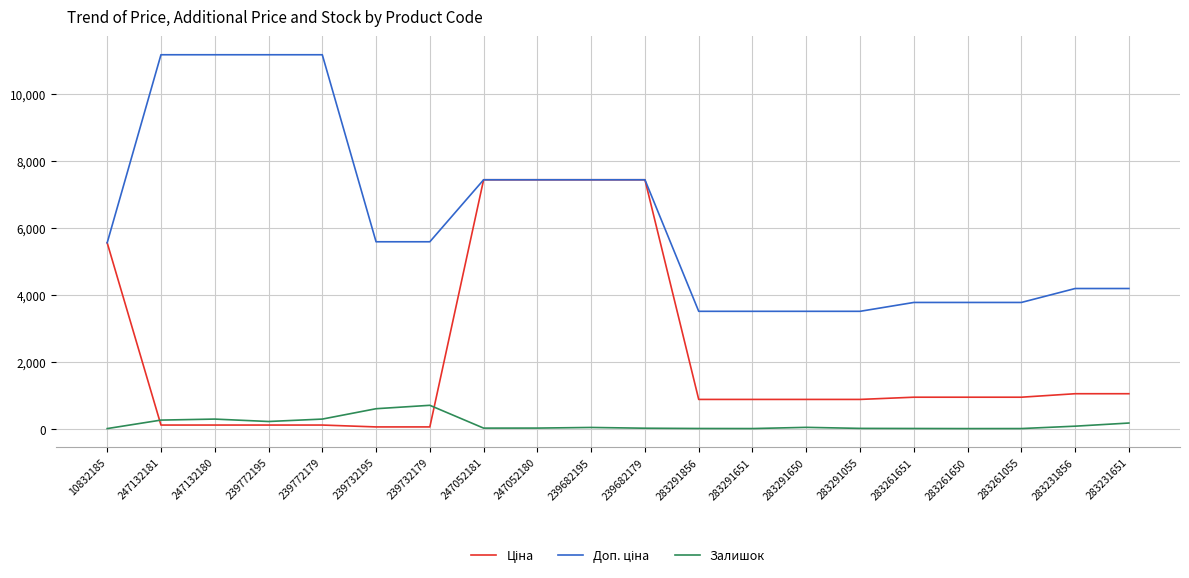

What is the maximum value shown in the chart?

11182.0